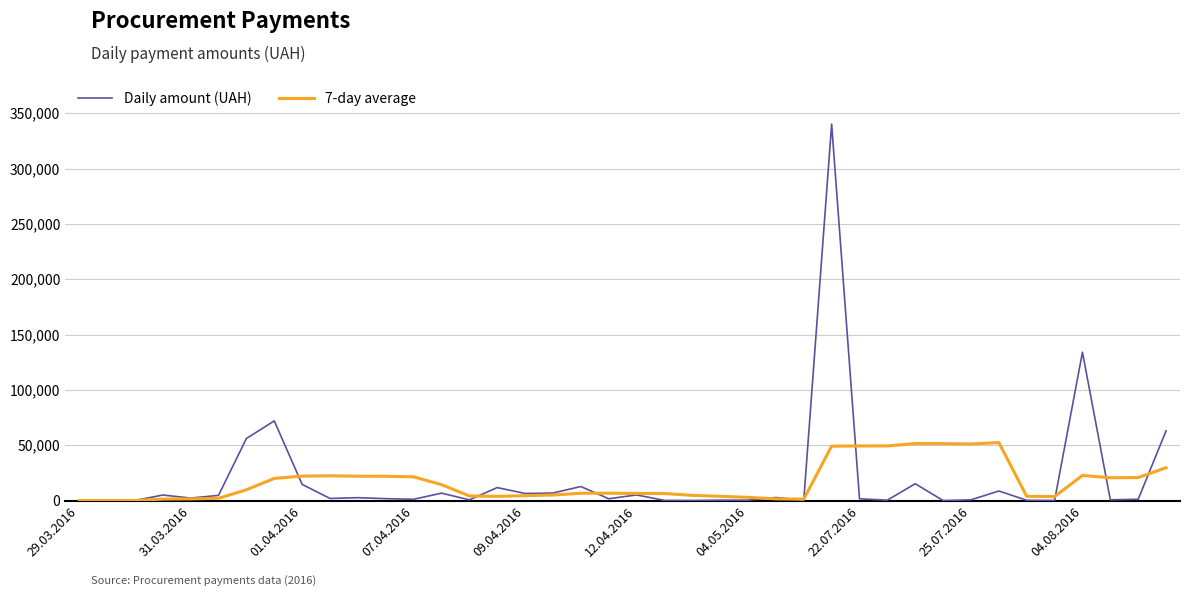

What is the greatest value displayed?

340053.3